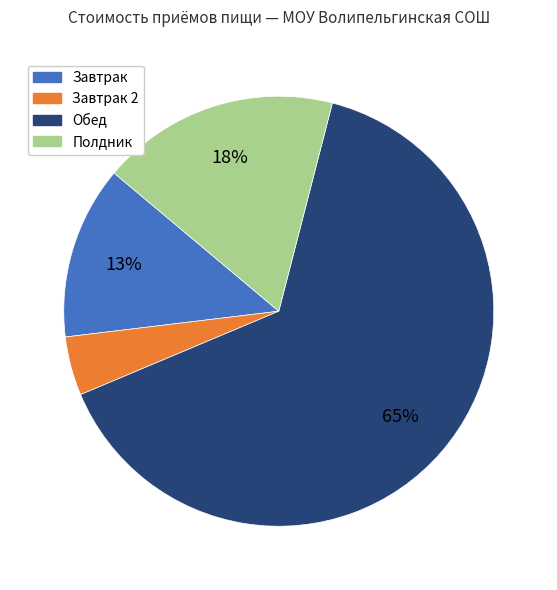

To the nearest percent, what is the average slice percentage?

25%